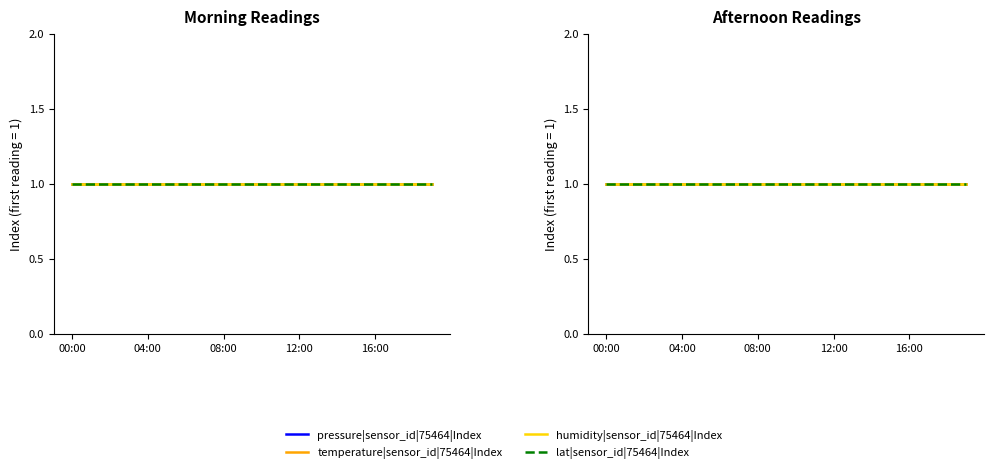

True or false: lat and temperature intersect in this chart.

False